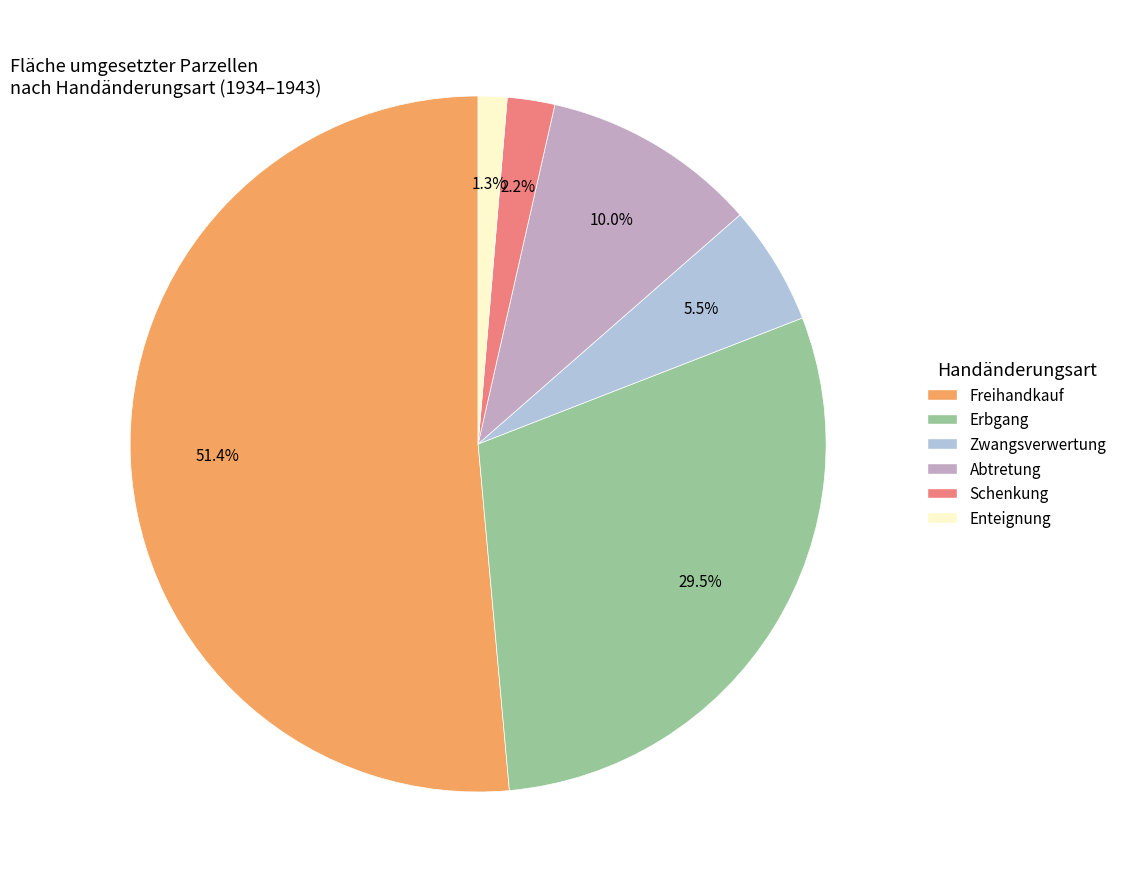

Is there a majority slice in this chart?

Yes